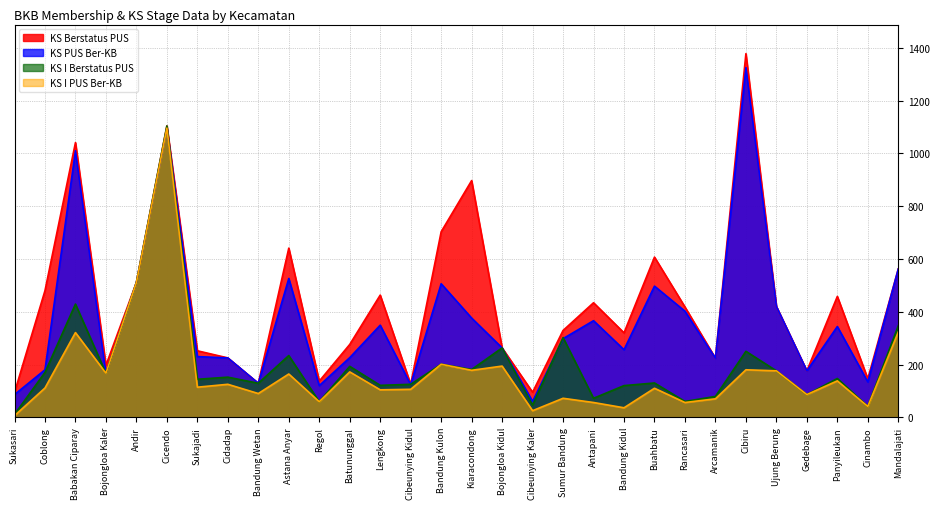

Reading right to left, transcribe all the data shown in this chart.

KS Berstatus PUS: 562	146	458	176	420	1378	224	418	607	320	434	329	95	263	897	703	125	463	276	137	641	129	225	252	1104	511	197	1041	480	94
KS PUS Ber-KB: 562	134	344	176	420	1325	224	402	497	256	366	298	60	263	376	506	124	349	226	120	526	129	225	230	1096	511	167	1010	180	86
KS I Berstatus PUS: 347	41	147	86	176	250	79	60	130	120	72	302	46	263	181	201	125	121	193	59	234	129	152	144	1104	511	167	429	170	11
KS I PUS Ber-KB: 323	41	138	86	176	180	70	56	110	36	56	72	25	194	178	201	106	104	172	59	164	90	125	114	1096	511	167	321	111	6